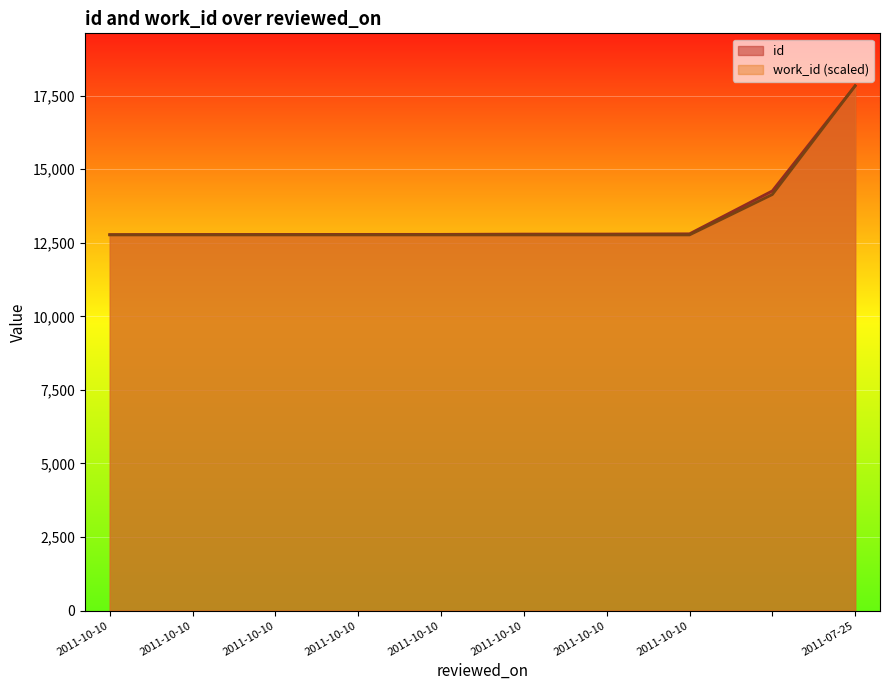

List the series in order of their overall mean, highest first.

id, work_id